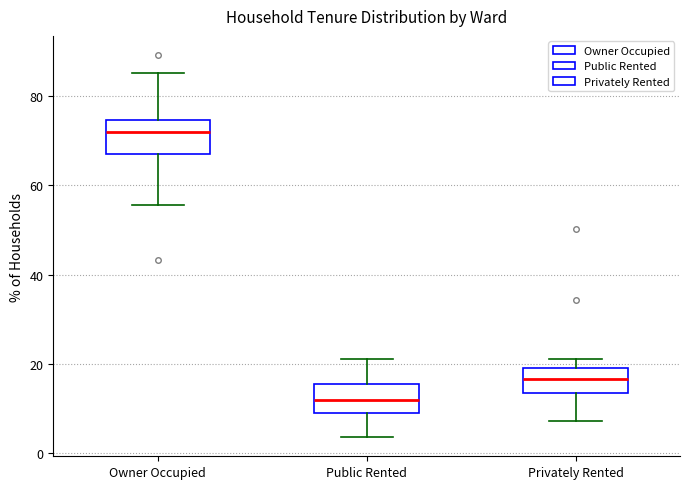

Reading left to right, transcribe this box plot: for each box, give where its median line is, the range the box spans, and where its two whiskers end, as read against the y-axis. The values are not printed on the chart, so give them approximately, as read against the axis.

Owner Occupied: median 72, box 68 to 74, whiskers 56 to 86
Public Rented: median 12, box 10 to 16, whiskers 4 to 20
Privately Rented: median 16, box 14 to 20, whiskers 8 to 22